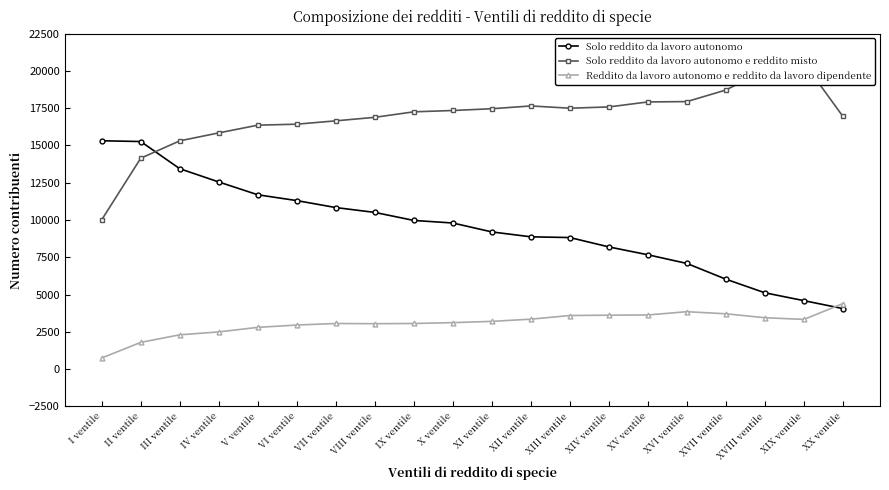

Reading right to left, extract all data points from this chart.

Solo reddito da lavoro autonomo: XX ventile=4063	XIX ventile=4594	XVIII ventile=5120	XVII ventile=6032	XVI ventile=7088	XV ventile=7669	XIV ventile=8196	XIII ventile=8824	XII ventile=8873	XI ventile=9201	X ventile=9799	IX ventile=9971	VIII ventile=10509	VII ventile=10834	VI ventile=11301	V ventile=11691	IV ventile=12549	III ventile=13438	II ventile=15260	I ventile=15311
Solo reddito da lavoro autonomo e reddito misto: XX ventile=16940	XIX ventile=20545	XVIII ventile=20037	XVII ventile=18714	XVI ventile=17937	XV ventile=17914	XIV ventile=17579	XIII ventile=17494	XII ventile=17645	XI ventile=17458	X ventile=17340	IX ventile=17251	VIII ventile=16883	VII ventile=16647	VI ventile=16423	V ventile=16357	IV ventile=15839	III ventile=15306	II ventile=14142	I ventile=10017
Reddito da lavoro autonomo e reddito da lavoro dipendente: XX ventile=4397	XIX ventile=3338	XVIII ventile=3449	XVII ventile=3714	XVI ventile=3854	XV ventile=3635	XIV ventile=3621	XIII ventile=3597	XII ventile=3354	XI ventile=3205	X ventile=3121	IX ventile=3064	VIII ventile=3049	VII ventile=3063	VI ventile=2960	V ventile=2804	IV ventile=2499	III ventile=2304	II ventile=1797	I ventile=752